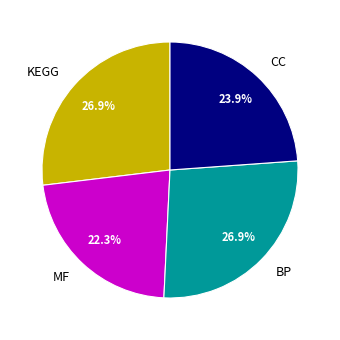

Combined, what portion of the pie is KEGG and CC?

50.8%